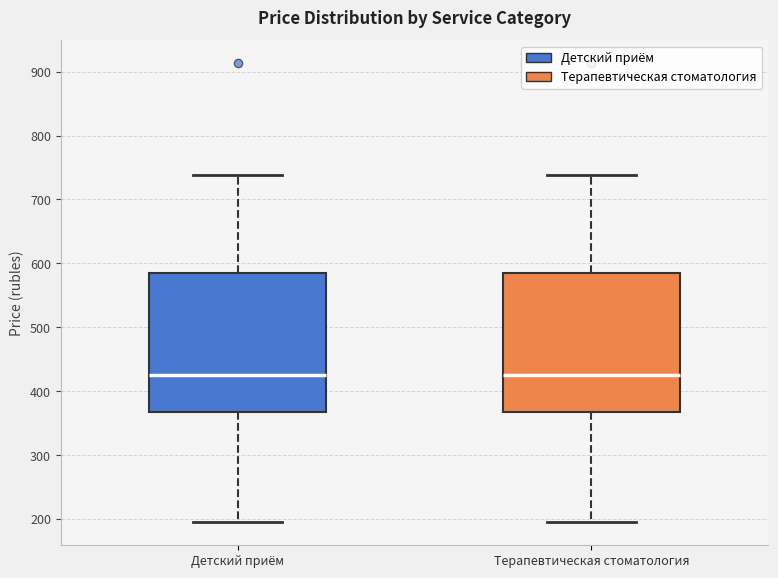

Reading left to right, read every box against the y-axis: the position of its median line, the range the box covers, and the ends of its whiskers. The values are not printed on the chart, so give them approximately, as read against the axis.

Детский приём: median 430, box 370 to 590, whiskers 200 to 740
Терапевтическая стоматология: median 430, box 370 to 590, whiskers 200 to 740